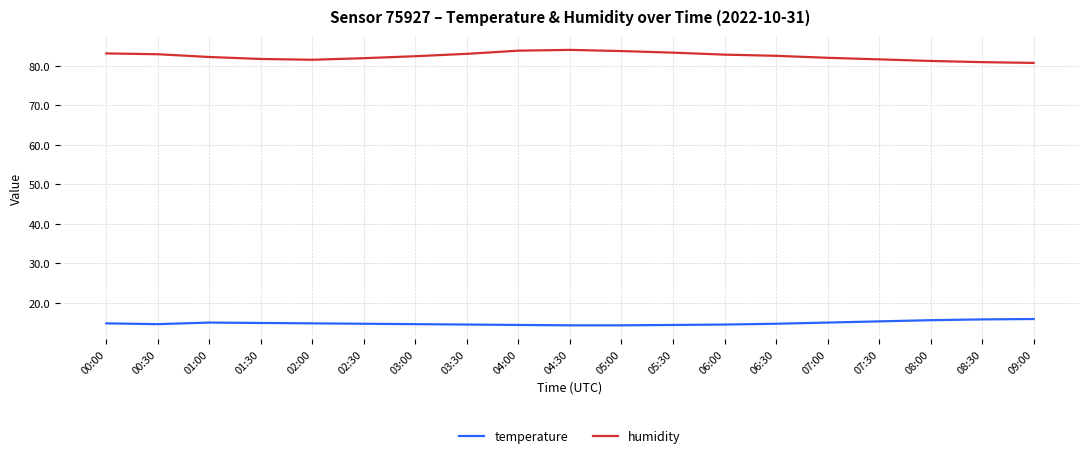

What is the maximum value for temperature?

15.9